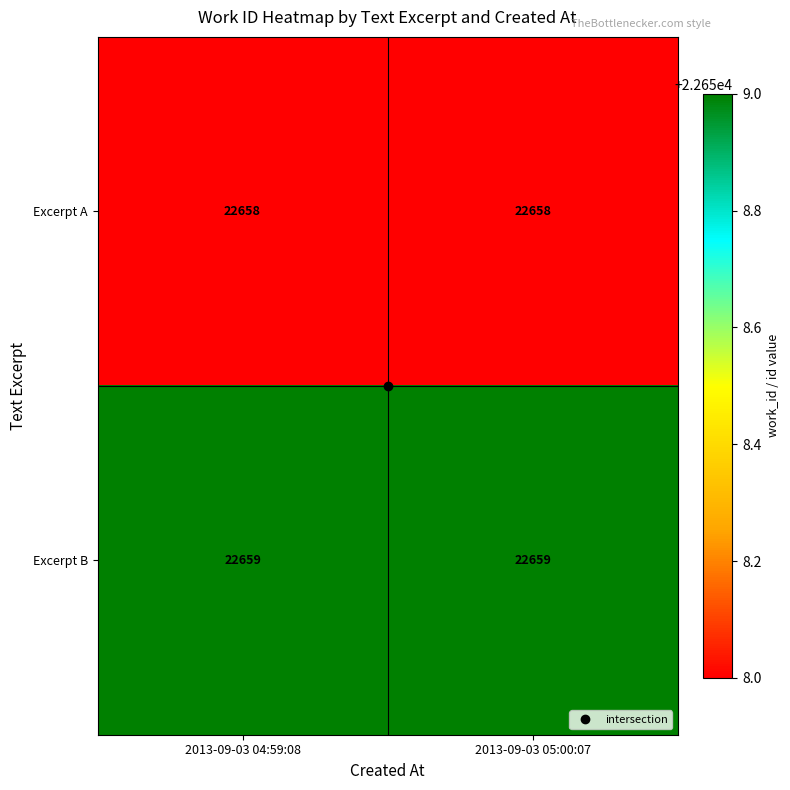

The value of Excerpt B at 2013-09-03 04:59:08 is 8216. True or false?

False